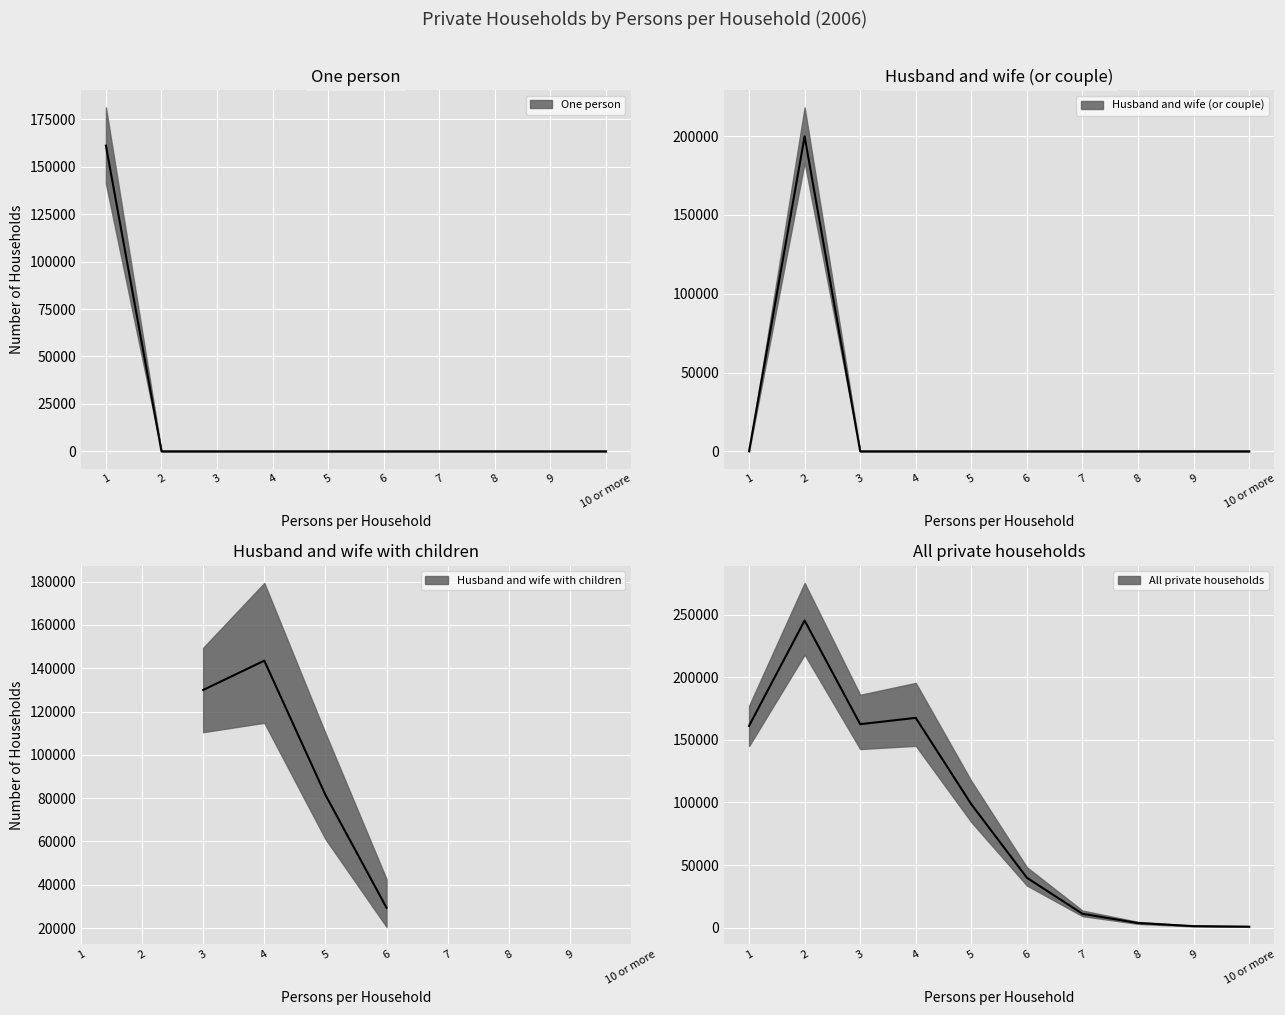

Is it true that One person equals 0 at 10 or more?

True